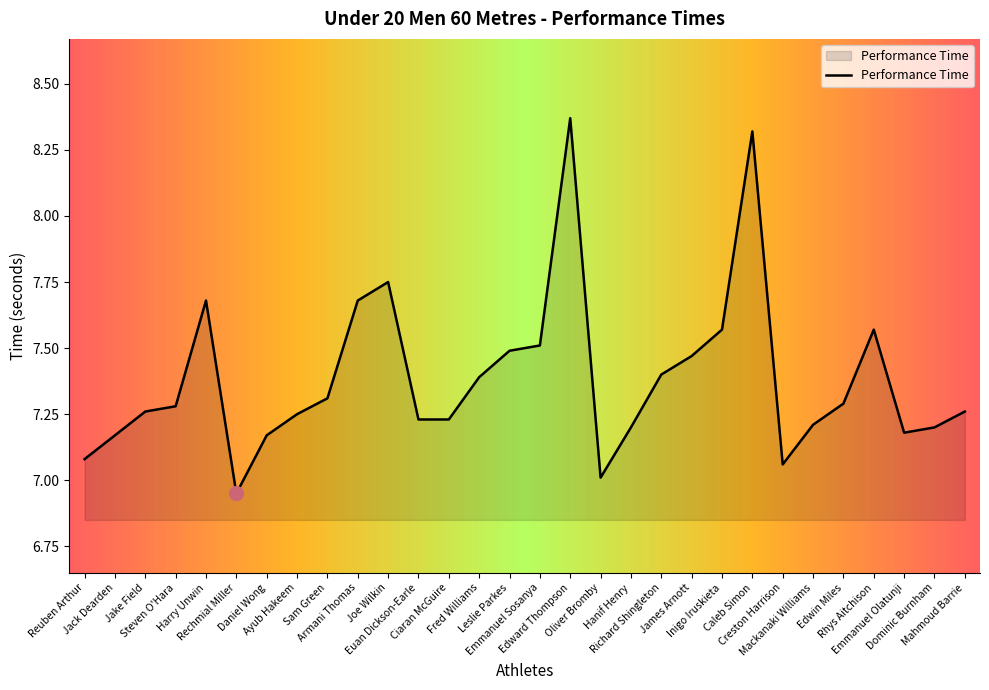

What is the difference between the maximum and minimum values?

1.4